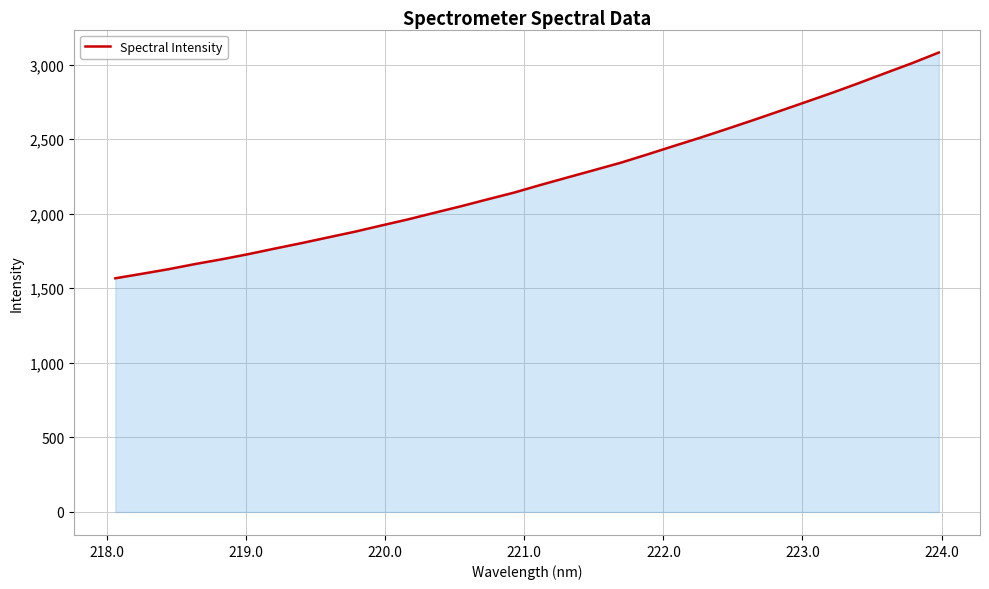

How many lines are shown in the chart?

1